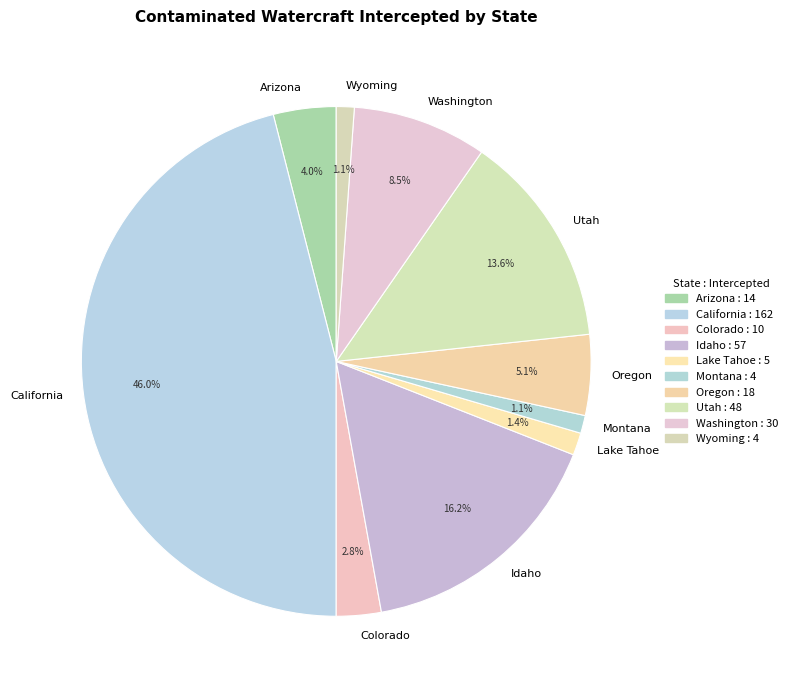

Combined, do Wyoming and Idaho account for over 50%?

No